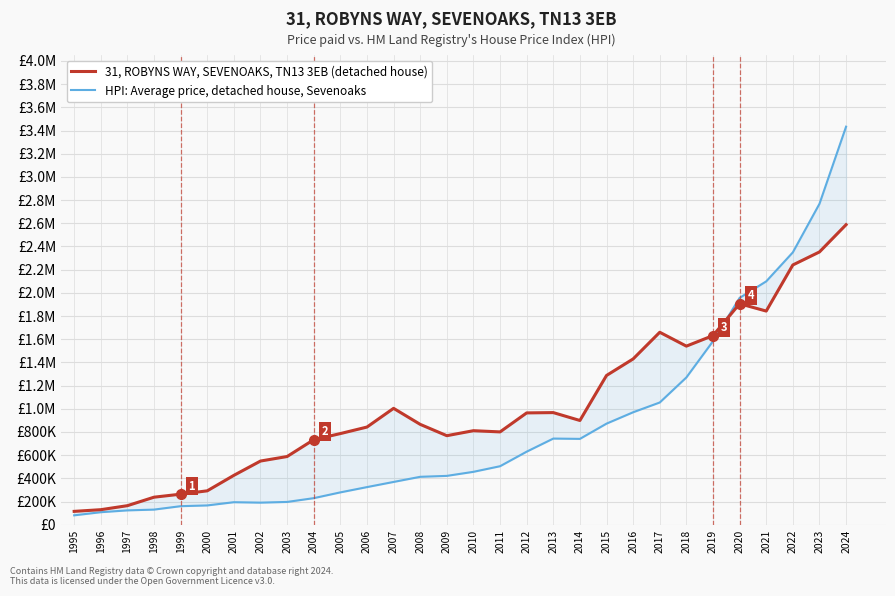

Between 2002 and 2015, which series saw the biggest shift?

31, ROBYNS WAY, SEVENOAKS, TN13 3EB (detached house)